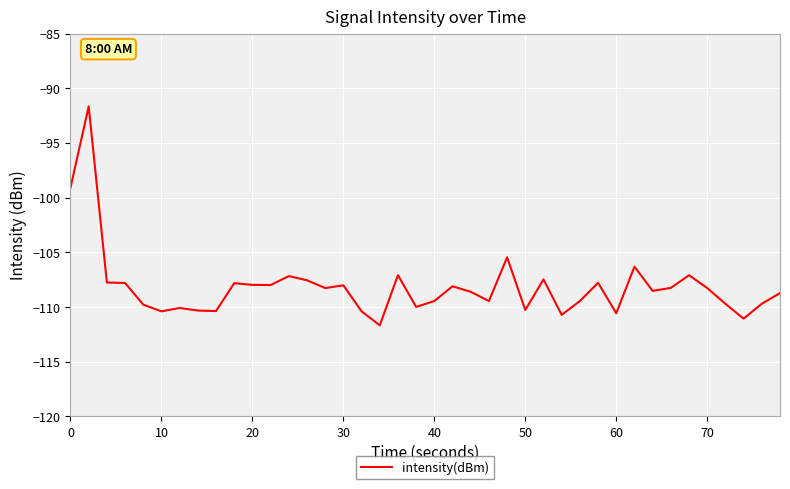

What is the greatest value displayed?

-91.7